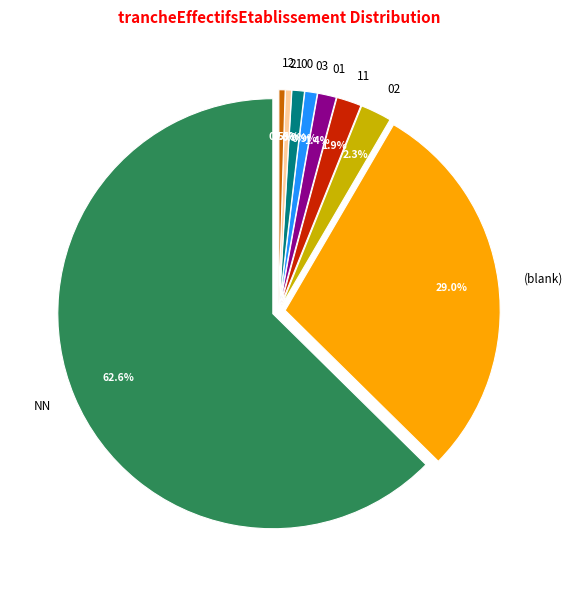

Does NN represent more than half of the total?

Yes